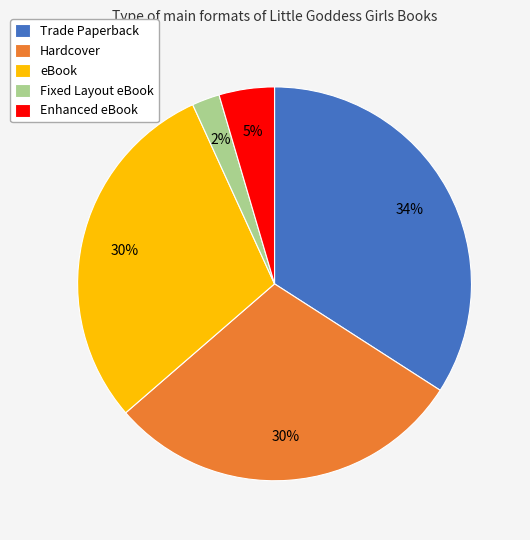

To the nearest percent, what percentage of the pie is Fixed Layout eBook?

2%